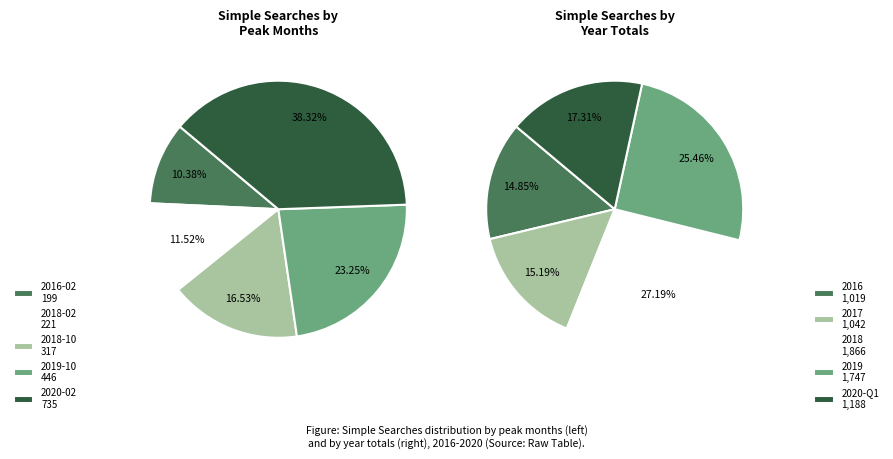

What percentage is the 2020-02 slice, to the nearest percent?

38%